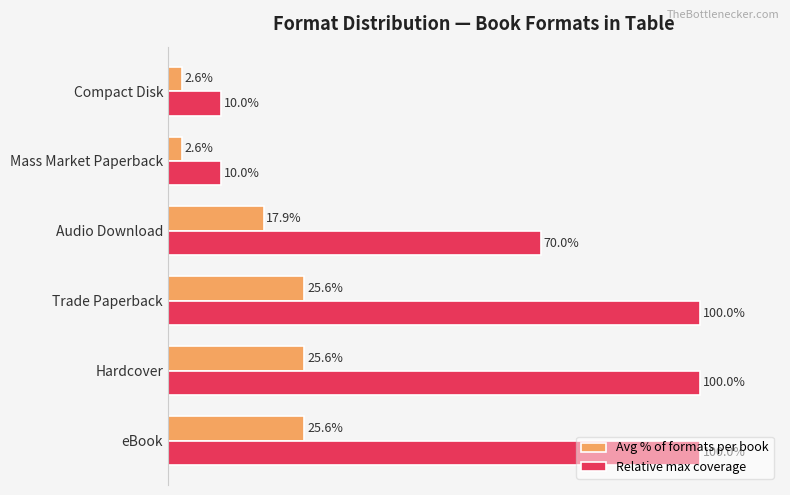

Rank the series by their maximum value, from highest to lowest.

Relative max coverage, Avg % of formats per book